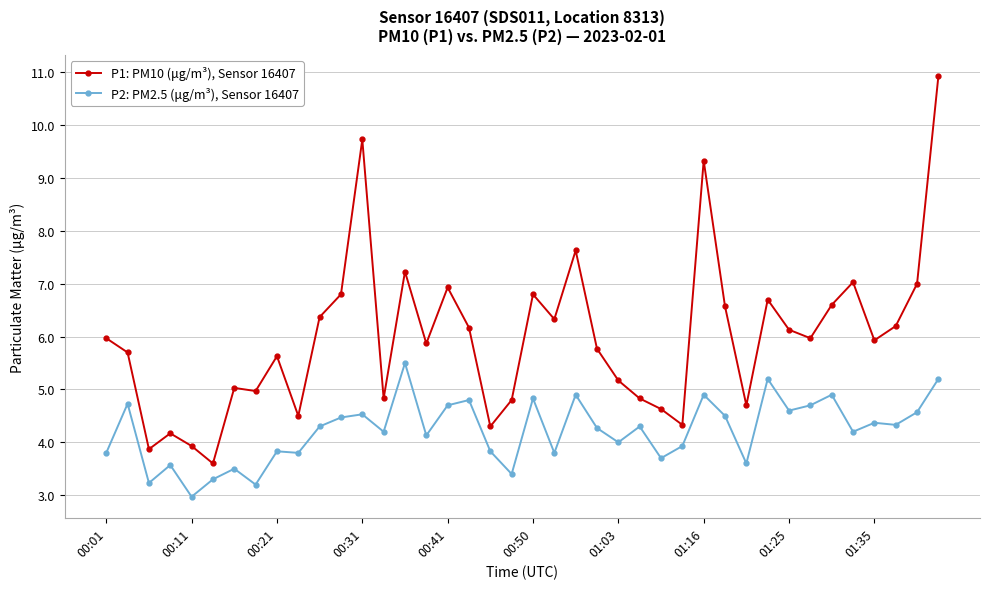

Which series has the widest spread of values?

P1: PM10 (μg/m³), Sensor 16407